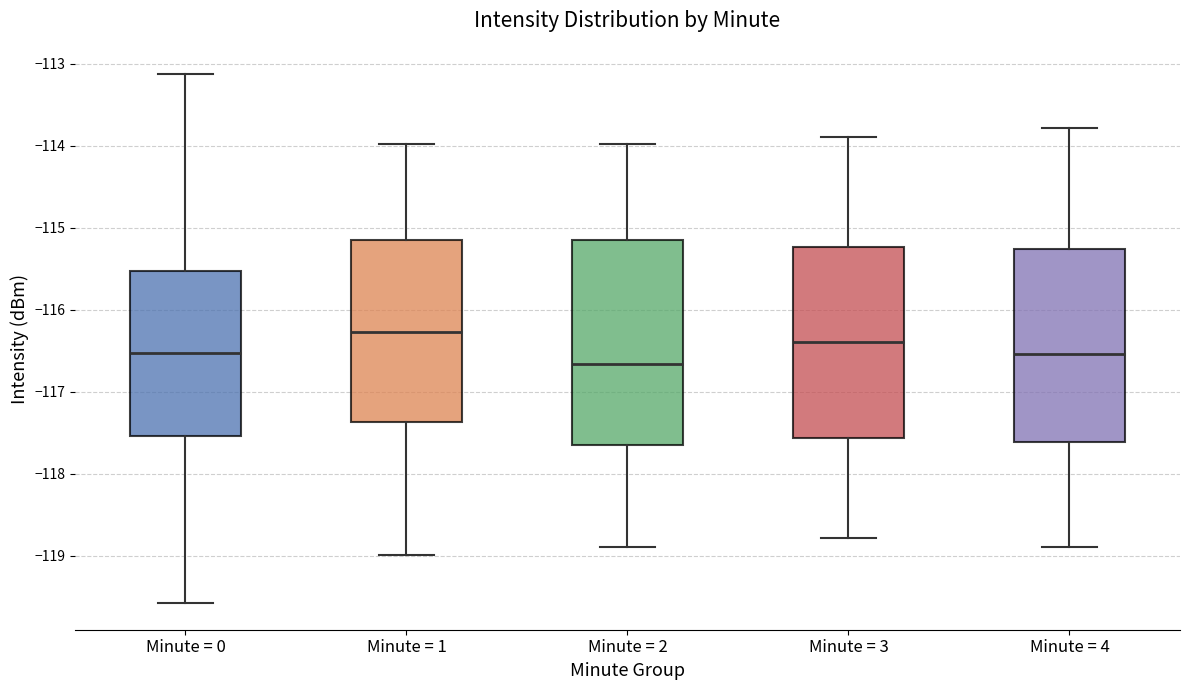

Where is the lower edge of the box for Minute = 1 on the y-axis? The values are not printed on the chart, so give them approximately, as read against the axis.

-117.4